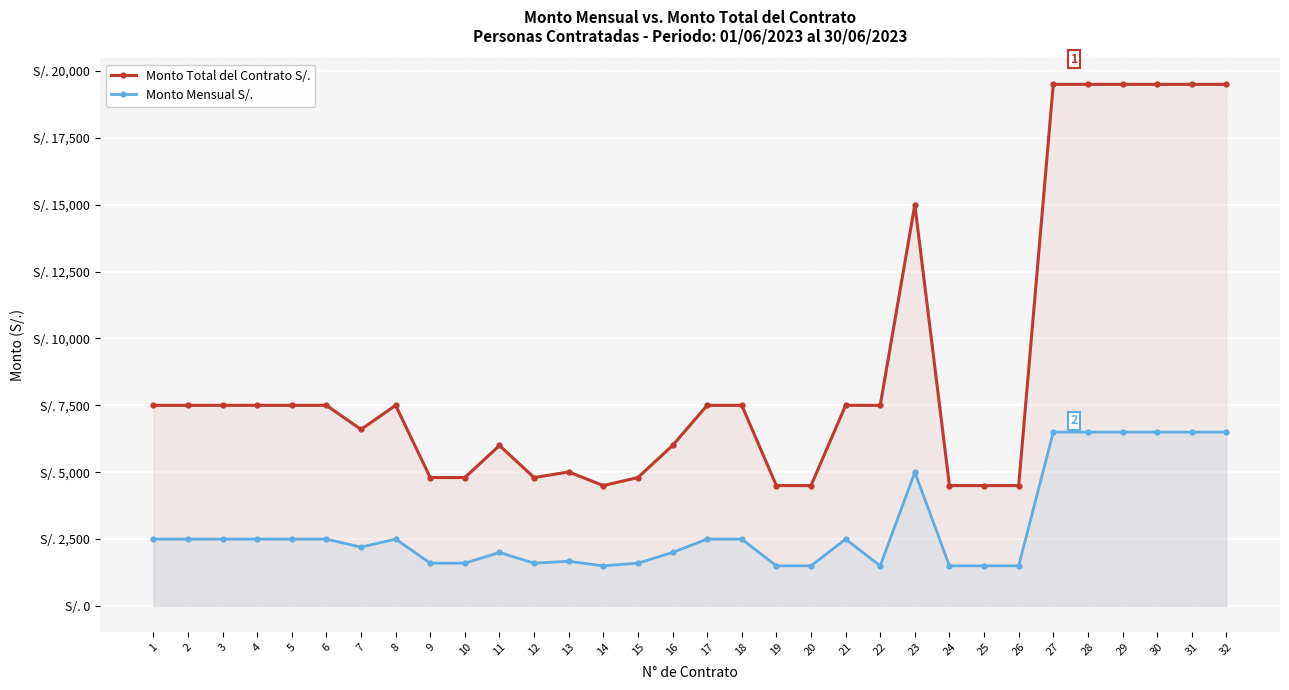

What is the value of the Monto Total del Contrato S/. point at the 5th from the left?

7500